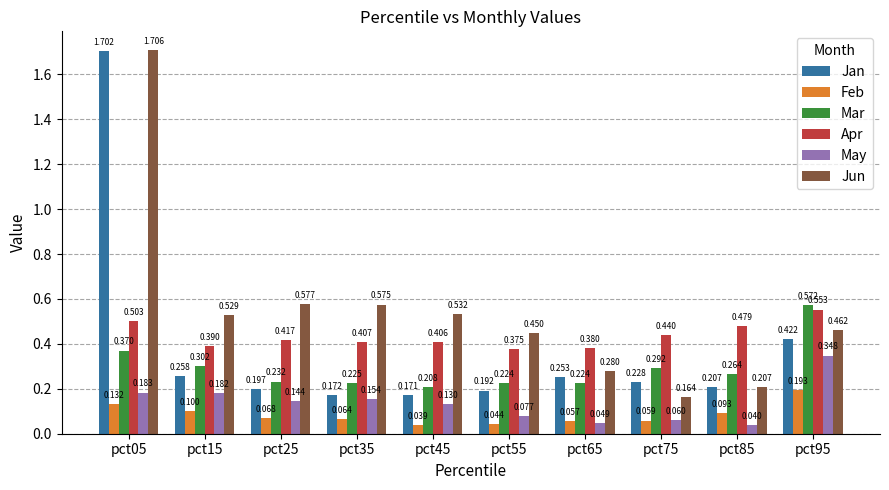

List the labels in order of May value, largest first.

pct95, pct05, pct15, pct35, pct25, pct45, pct55, pct75, pct65, pct85